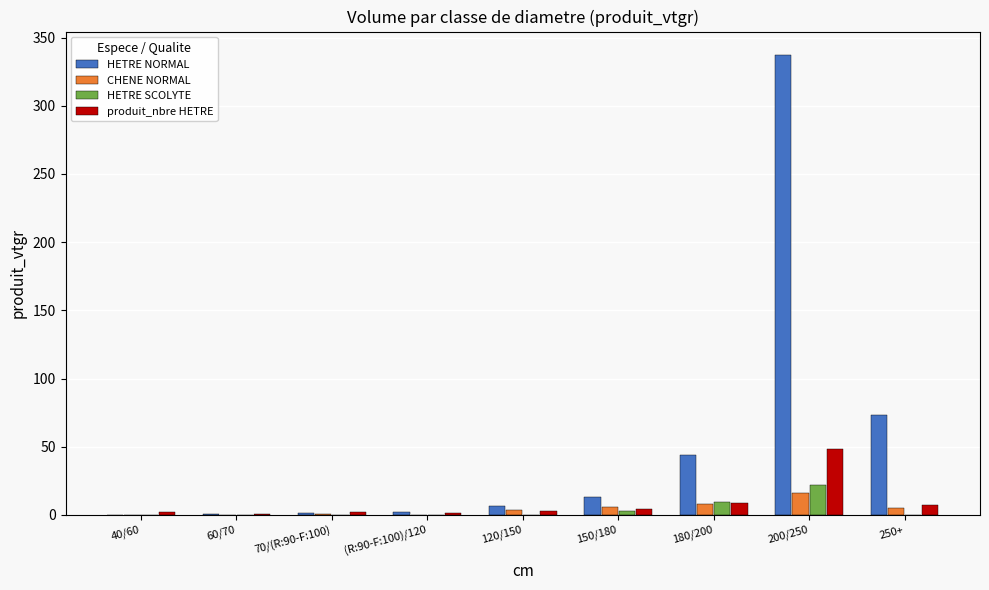

How many groups of bars are there?

9